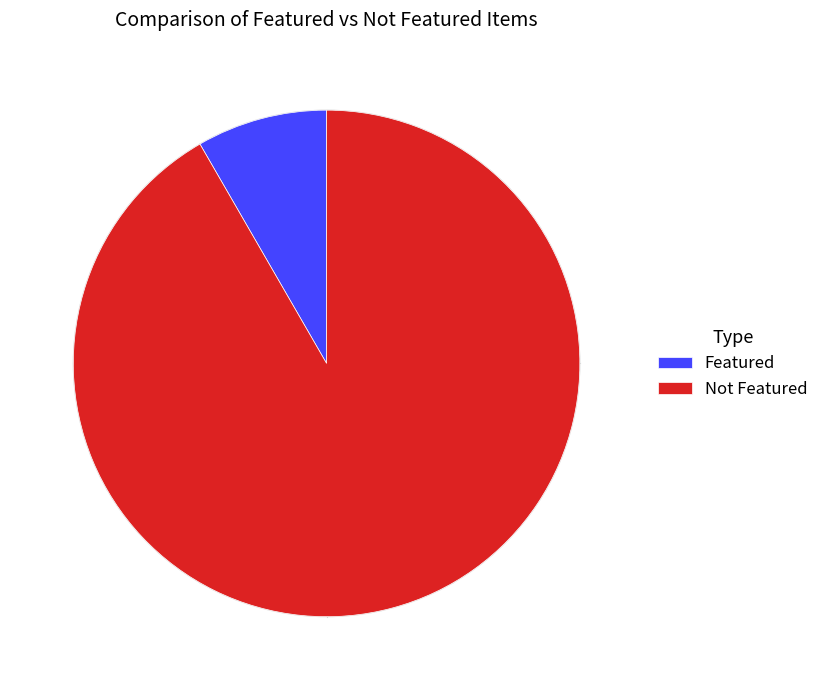

How many slices are in this pie chart?

2